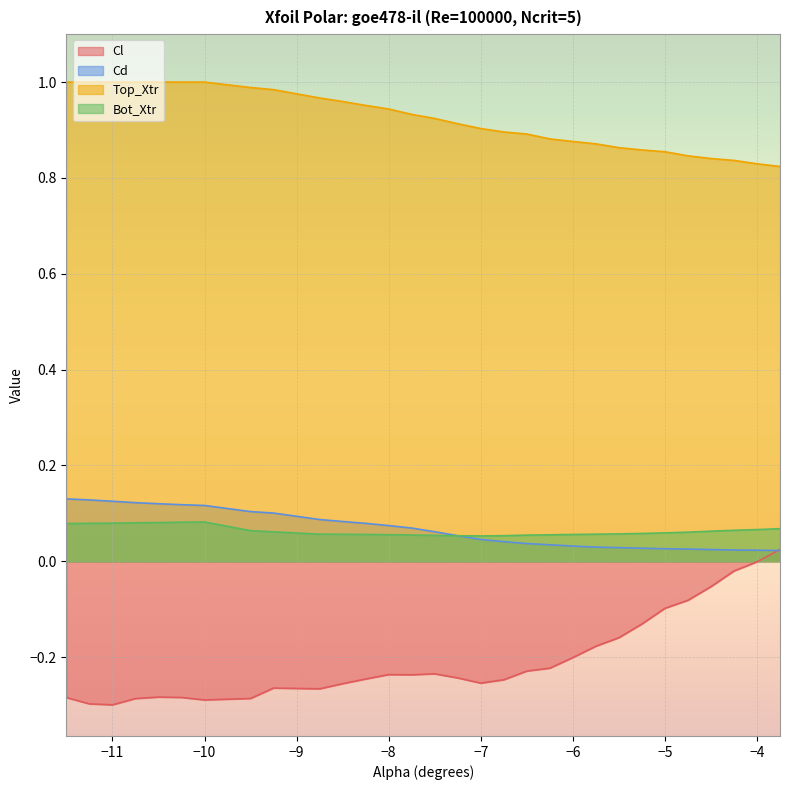

How many values in Cl are below zero?

29